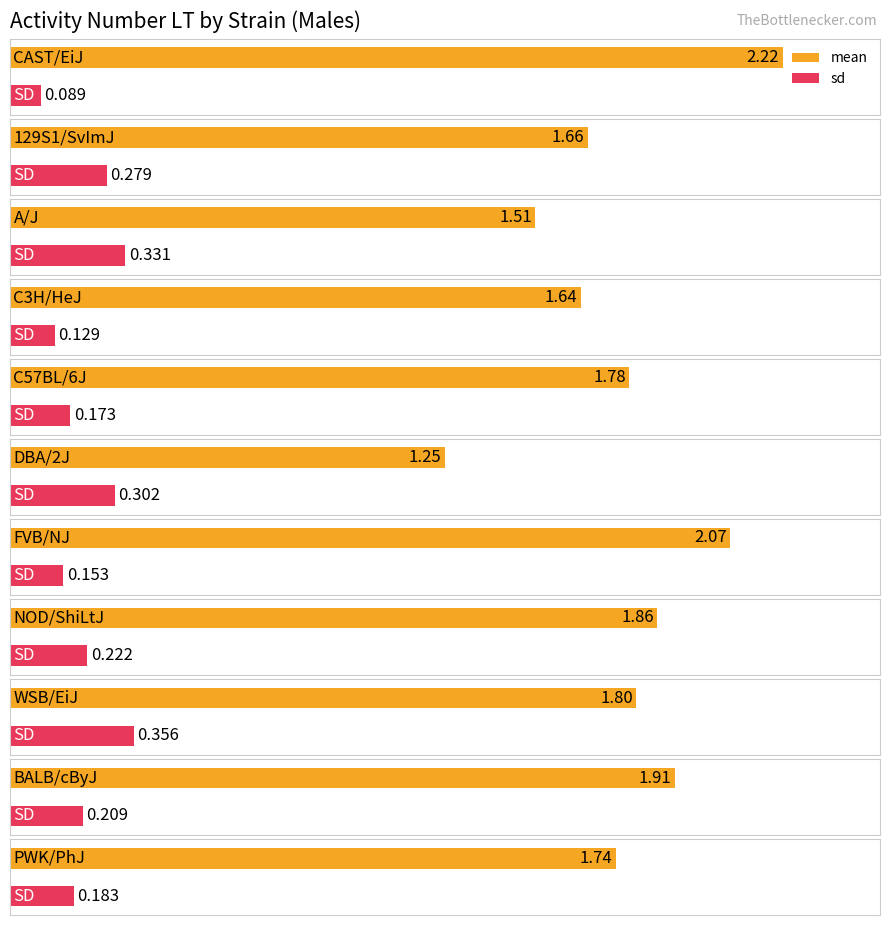

List the labels in order of sd value, smallest first.

CAST/EiJ, C3H/HeJ, FVB/NJ, C57BL/6J, PWK/PhJ, BALB/cByJ, NOD/ShiLtJ, 129S1/SvImJ, DBA/2J, A/J, WSB/EiJ